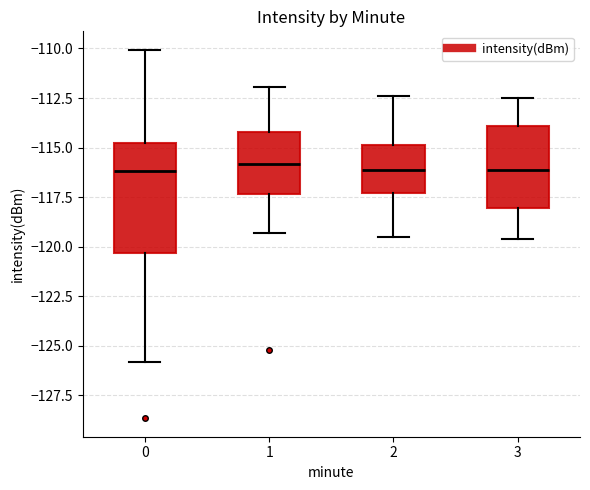

Reading left to right, transcribe this box plot: for each box, give where its median line is, the range the box spans, and where its two whiskers end, as read against the y-axis. The values are not printed on the chart, so give them approximately, as read against the axis.

0: median -116.0, box -120.5 to -115.0, whiskers -126.0 to -110.0
1: median -116.0, box -117.5 to -114.0, whiskers -119.5 to -112.0
2: median -116.0, box -117.5 to -115.0, whiskers -119.5 to -112.5
3: median -116.0, box -118.0 to -114.0, whiskers -119.5 to -112.5